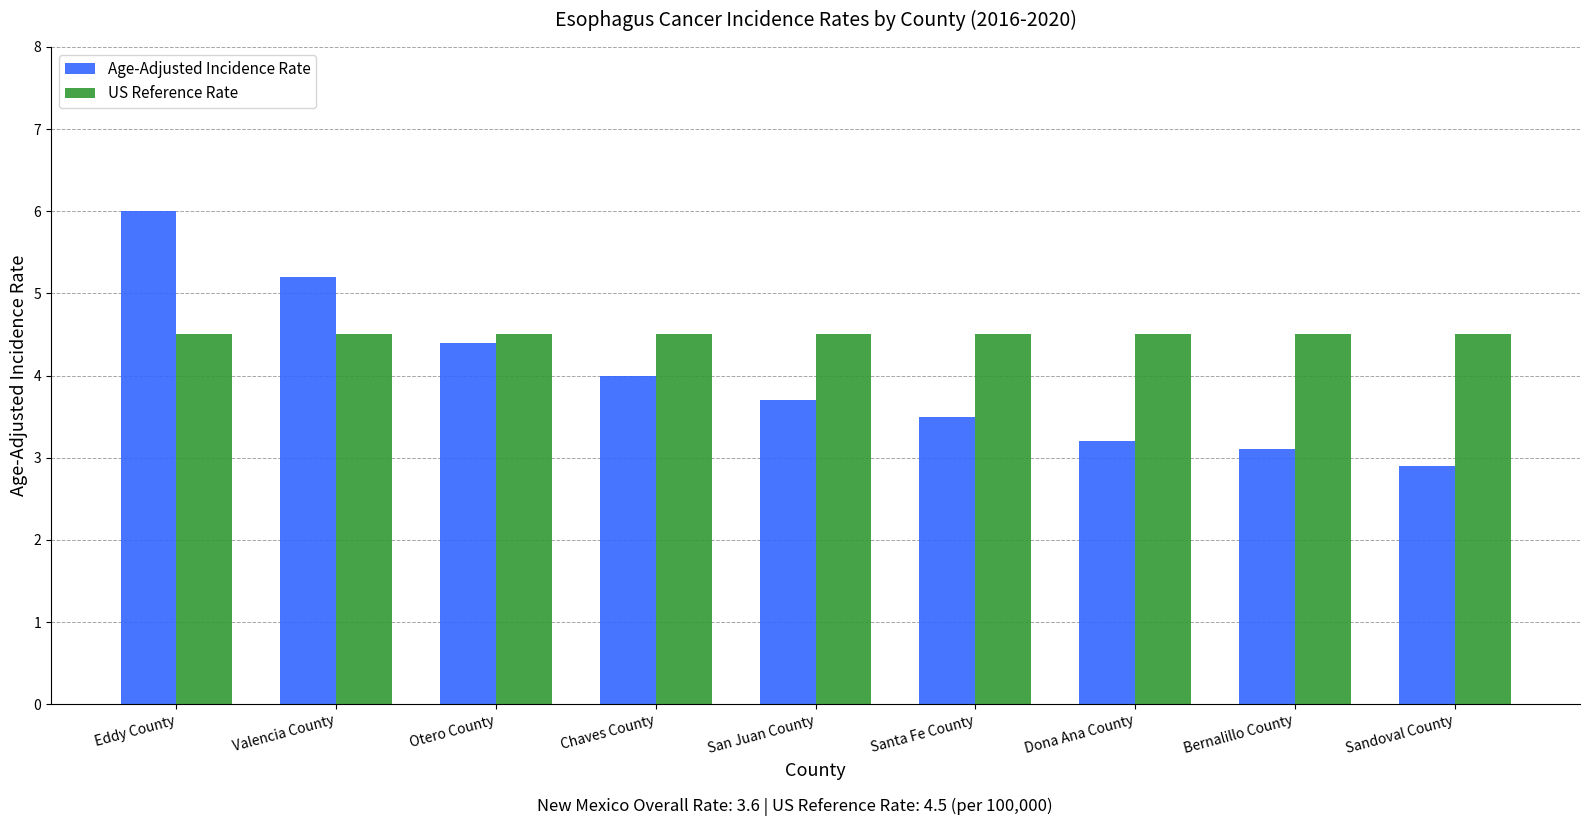

What is the difference between the maximum and minimum values in the Age-Adjusted Incidence Rate series?

3.1